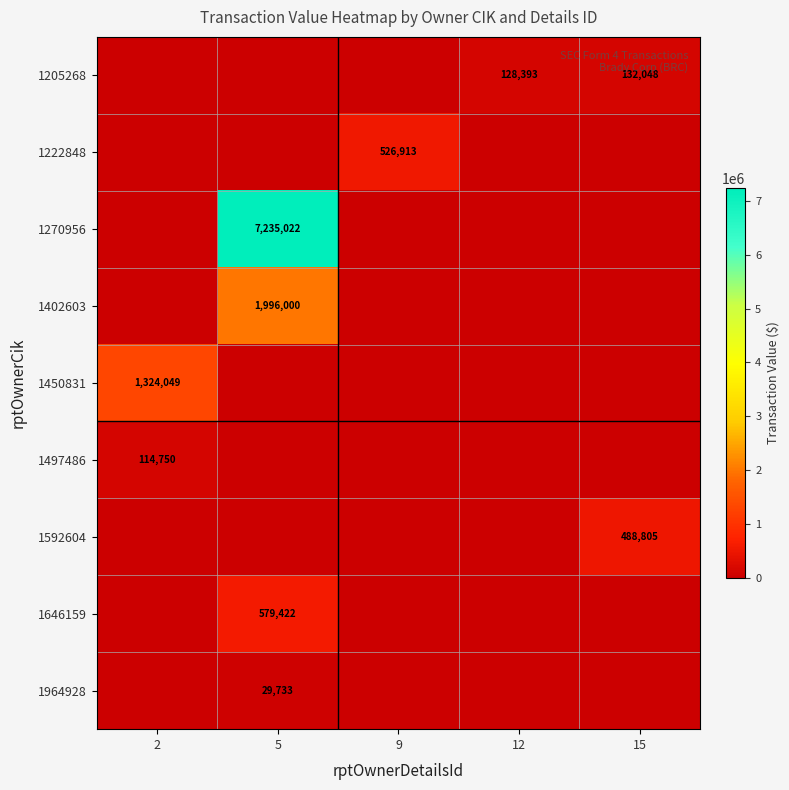

Which category has the lowest value across all series?

2